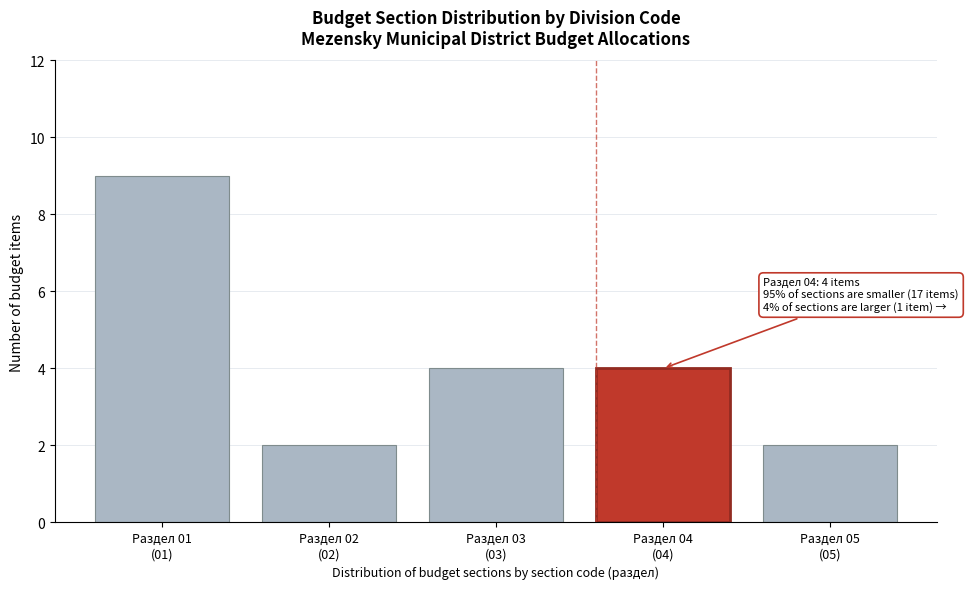

Reading left to right, transcribe all the data shown in this chart.

9	2	4	4	2